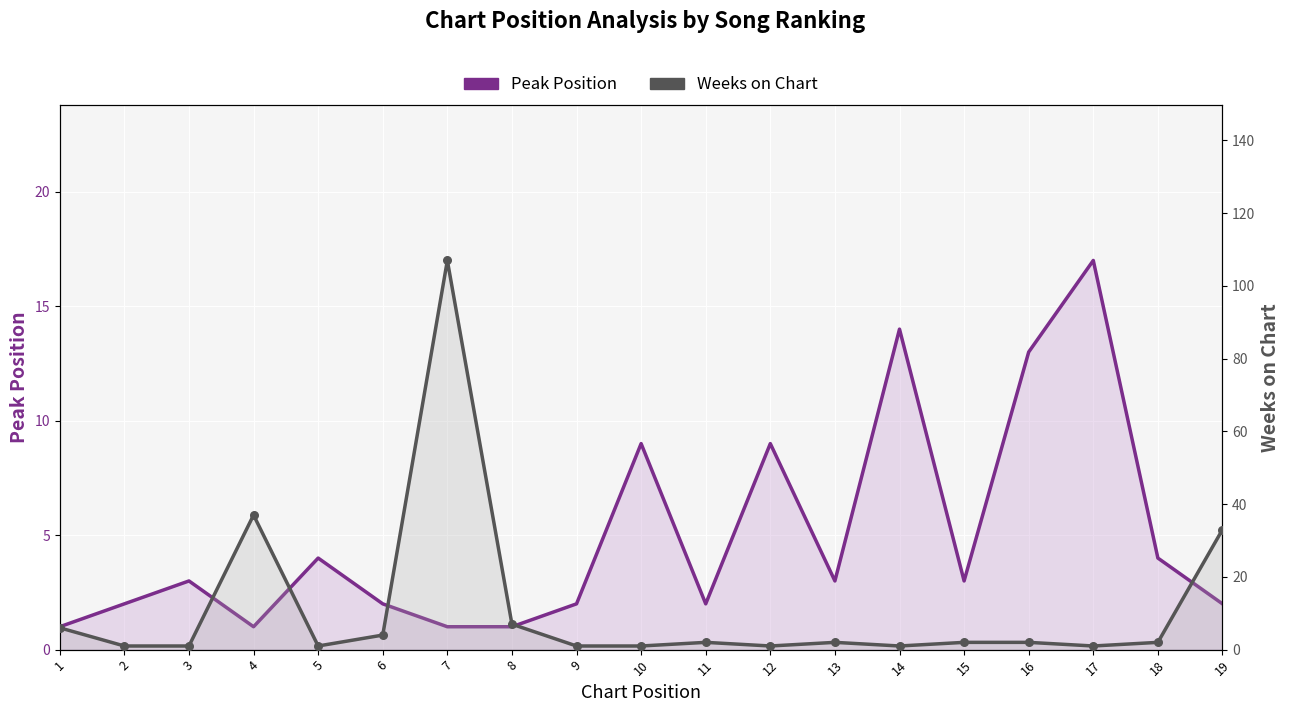

Which series reaches the minimum Y coordinate?

Peak Position